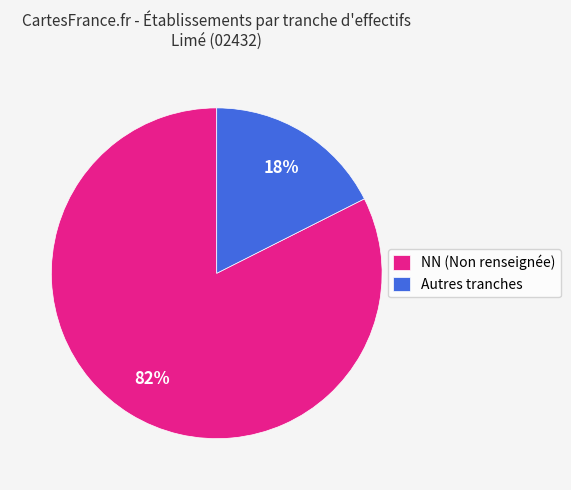

Between Autres tranches and NN (Non renseignée), which is larger?

NN (Non renseignée)